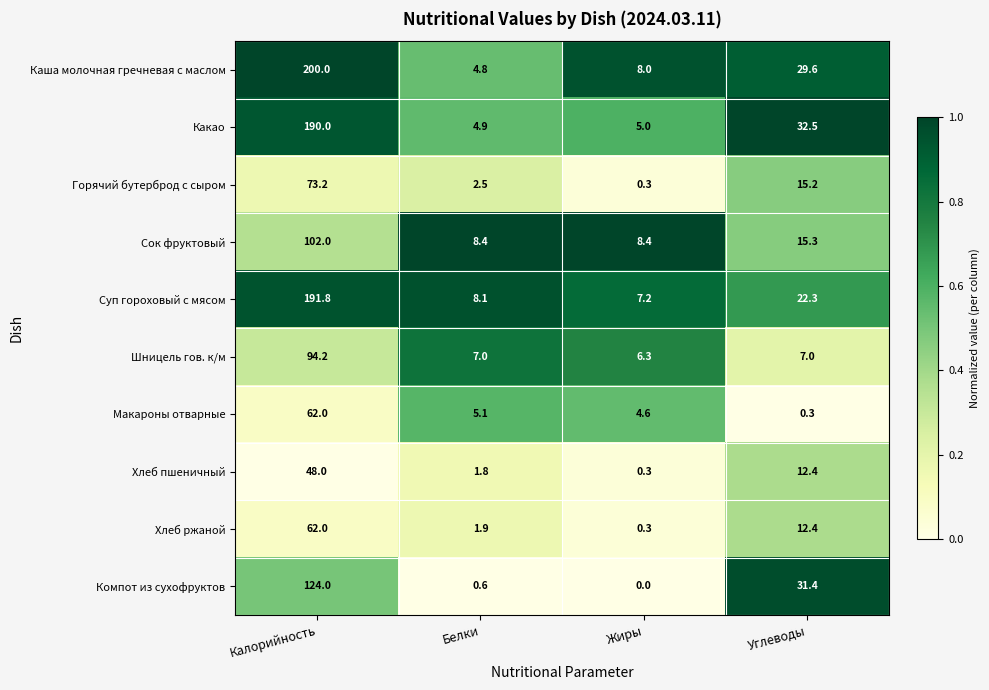

Which series has the widest spread of values?

Каша молочная гречневая с маслом